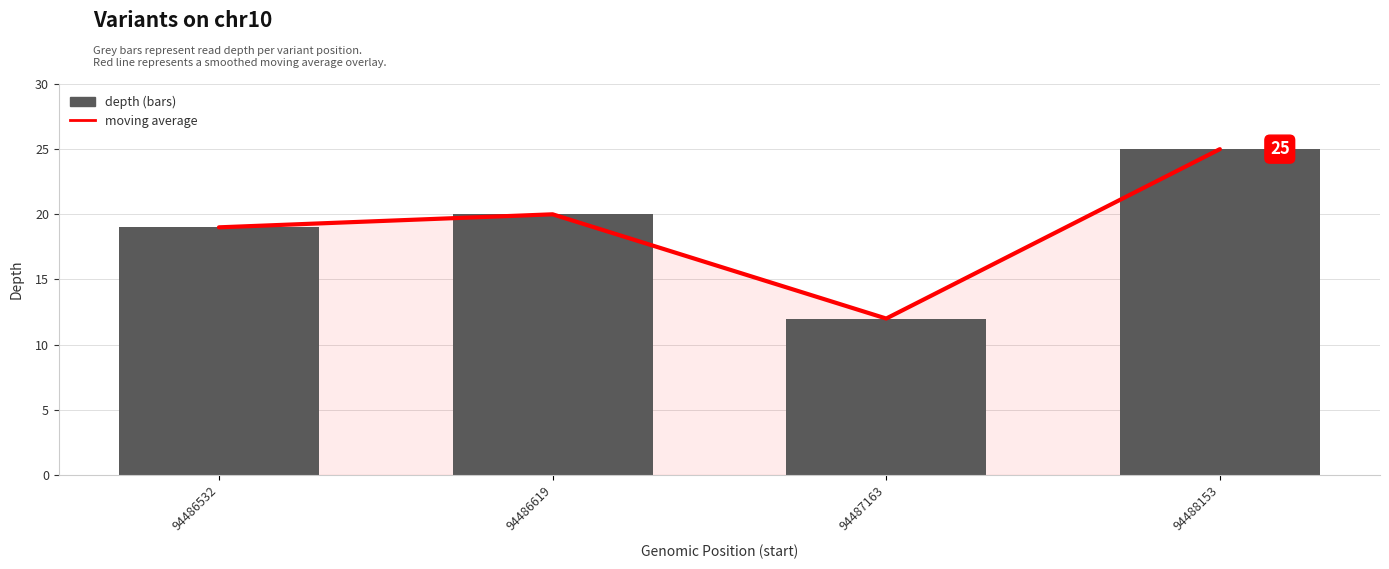

How many data points in depth are less than 20?

2